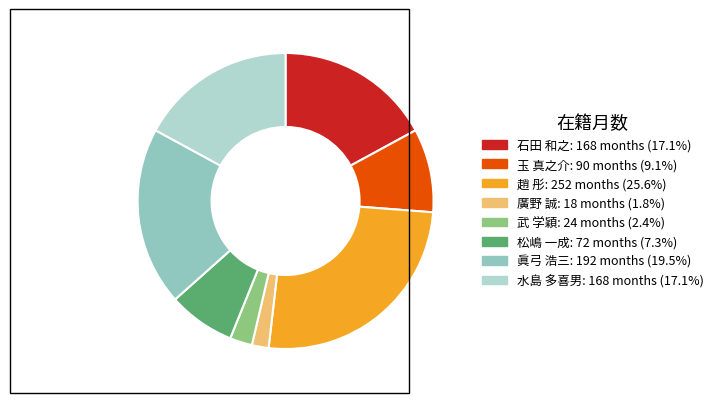

Which category has the biggest portion of the pie?

趙 彤